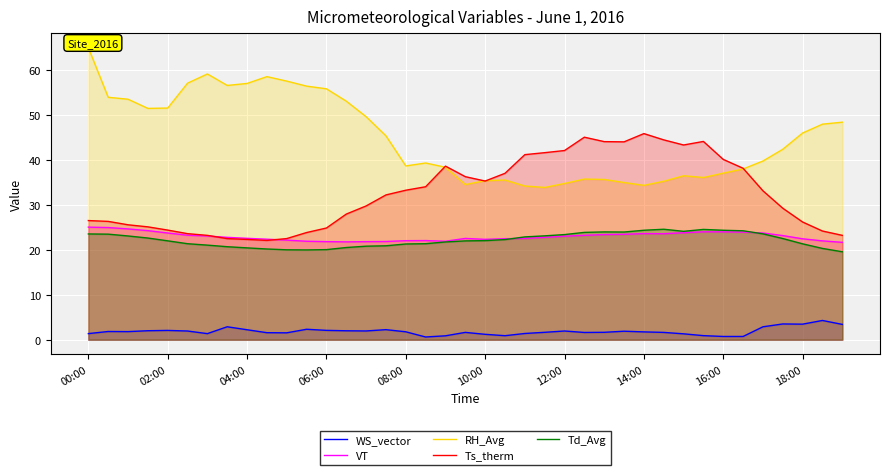

How many interior local peaks does the WS_vector series have?

10